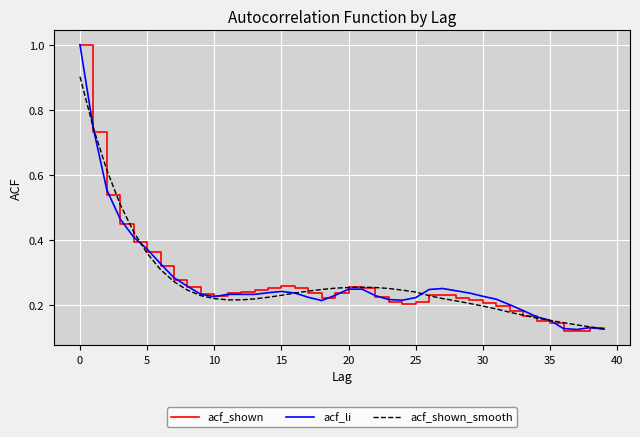

How many acf_li values are between 0 and 1?

40